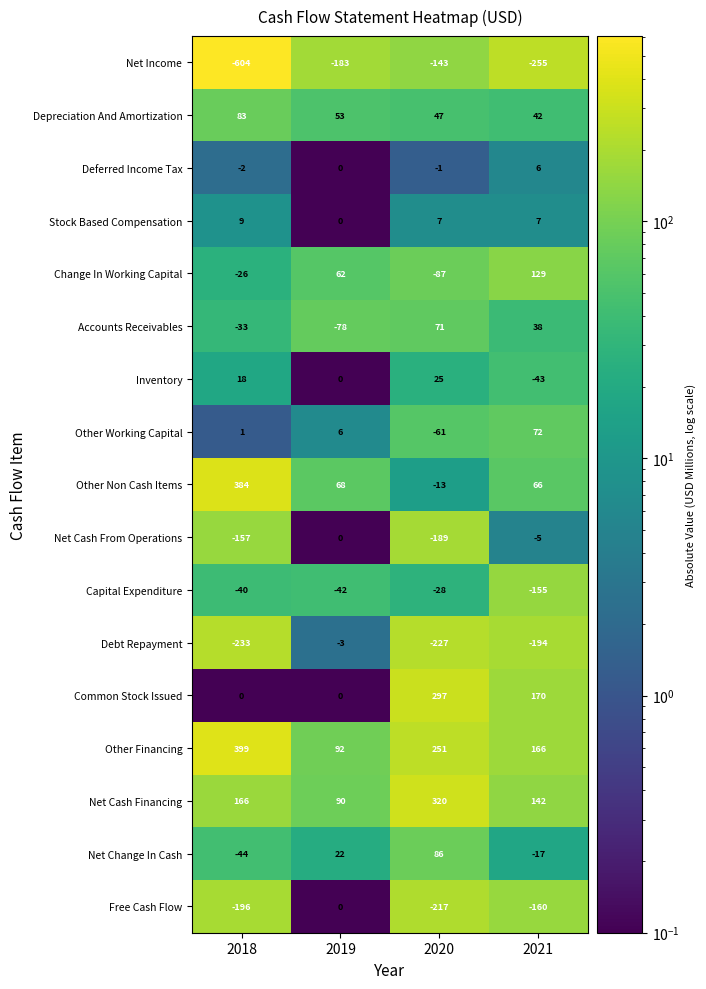

At 2020, list the series in order from smallest to largest.

Debt Repayment, Free Cash Flow, Net Cash From Operations, Net Income, Change In Working Capital, Other Working Capital, Capital Expenditure, Other Non Cash Items, Deferred Income Tax, Stock Based Compensation, Inventory, Depreciation And Amortization, Accounts Receivables, Net Change In Cash, Other Financing, Common Stock Issued, Net Cash Financing